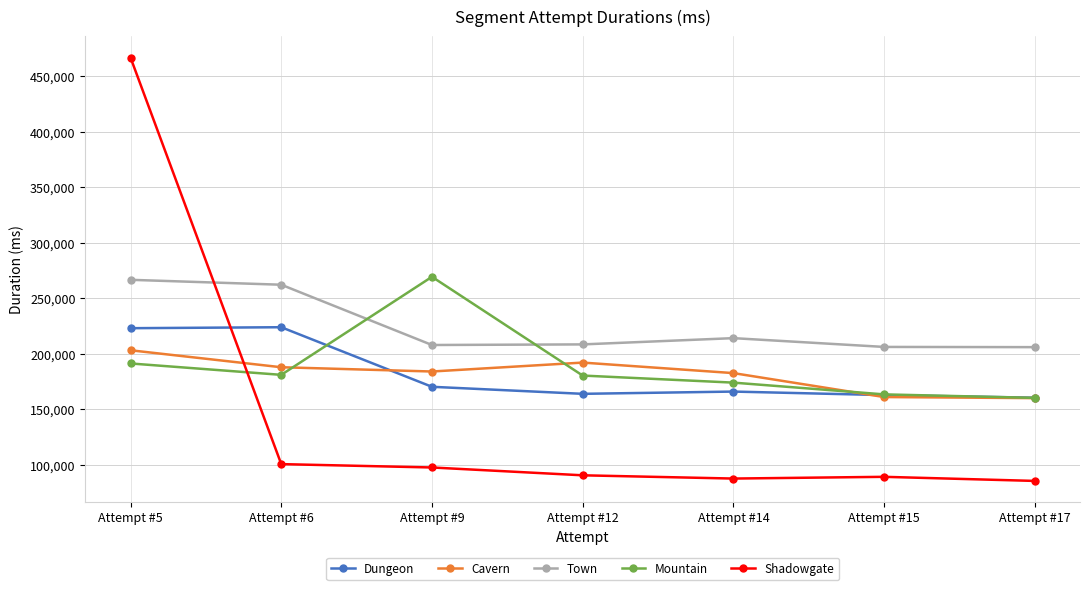

Is it true that Cavern equals 333649 at Attempt #12?

False